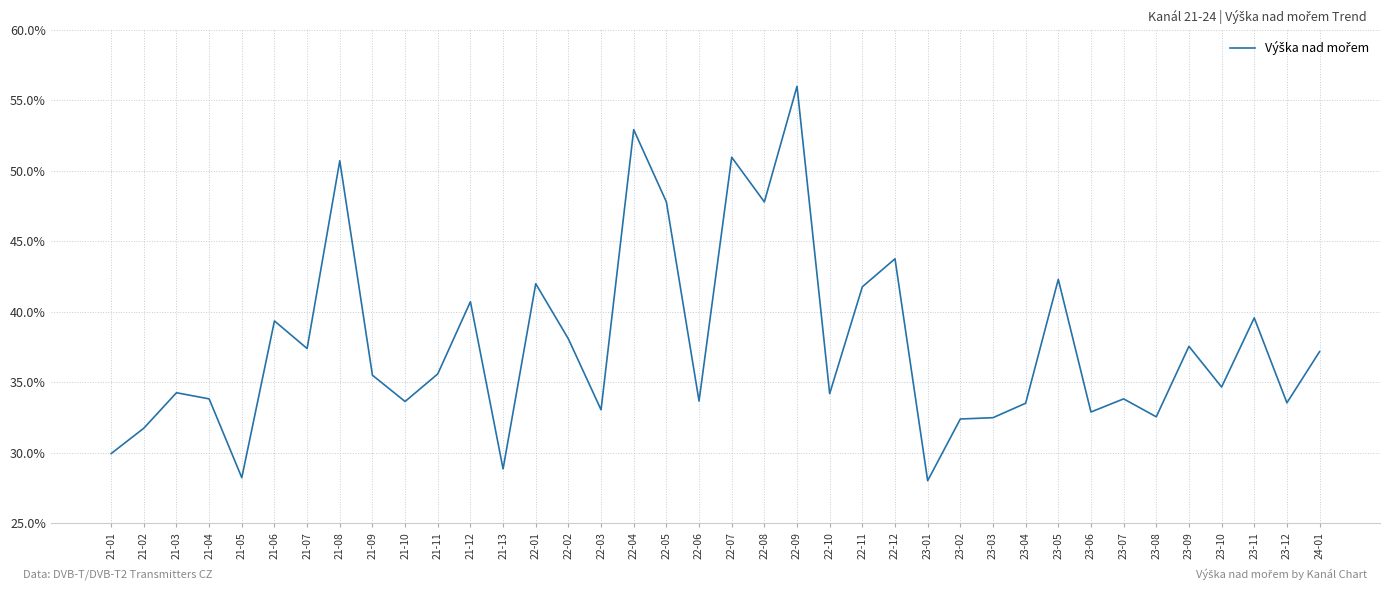

What is the change in value from 22-09 to 22-12?

-12.2